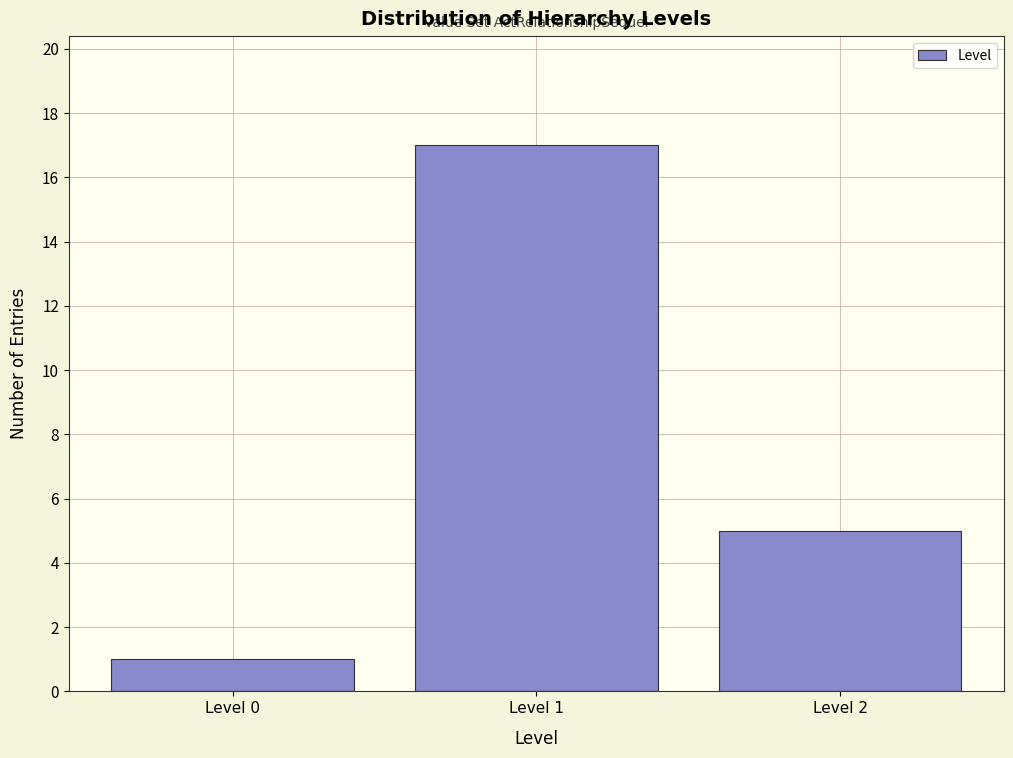

Reading left to right, list all the values displayed in this chart.

Level 0=1	Level 1=17	Level 2=5